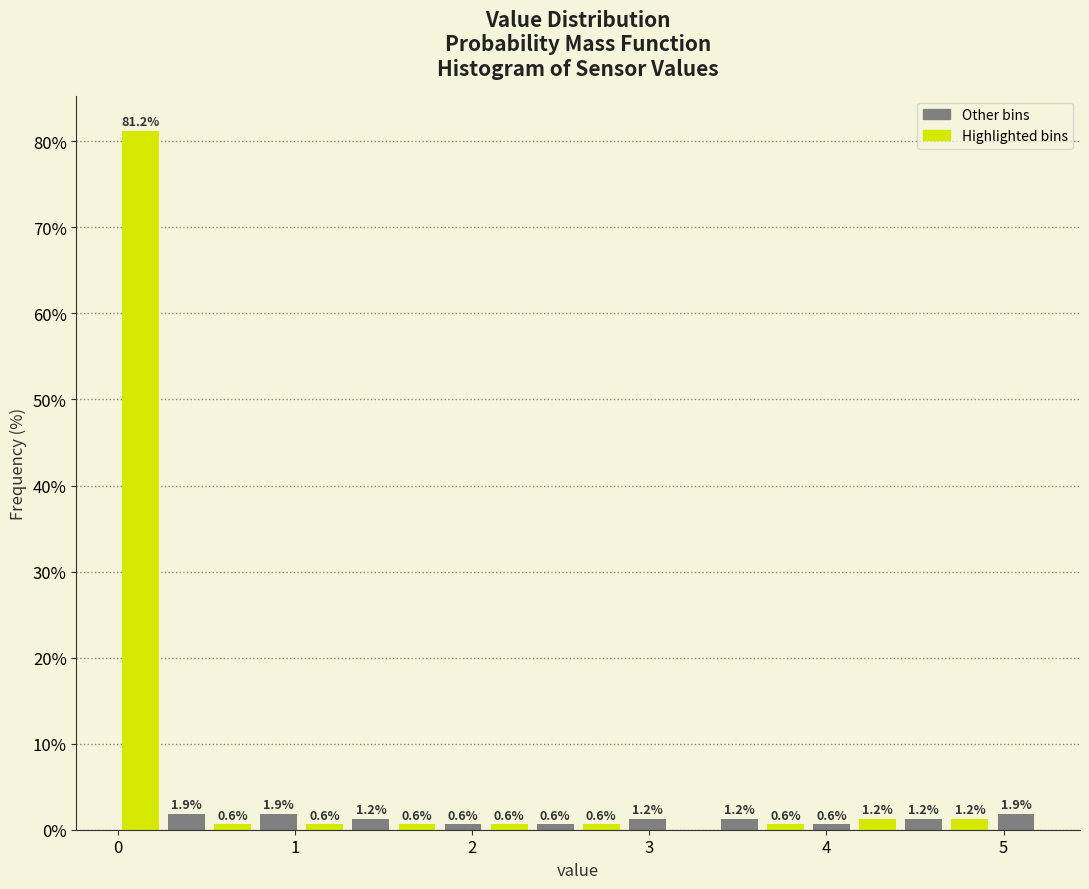

Around what value on the x-axis is the tallest bar? Give the approximate position of its centre, as read against the axis.

0.1